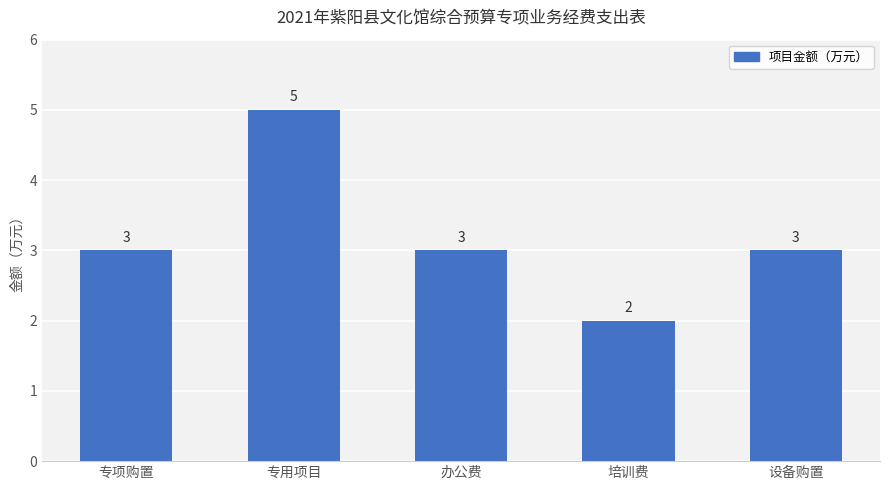

What is the label of the 4th bar from the left?

培训费